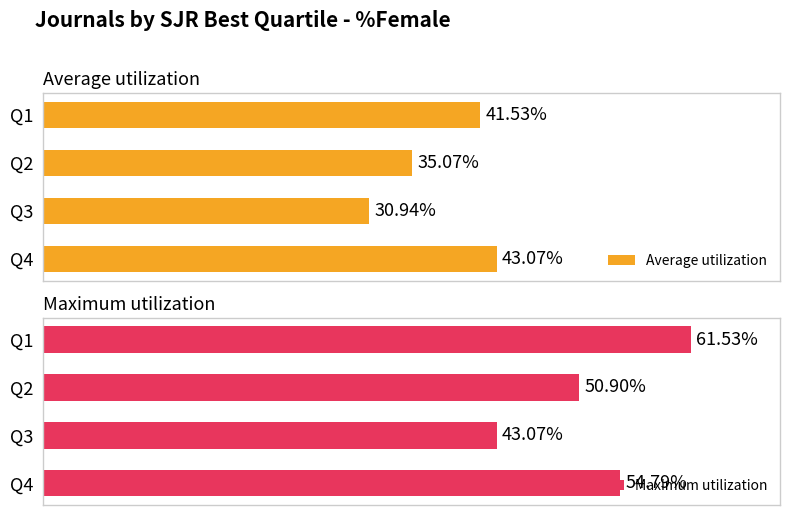

Count the number of data series in this chart.

2